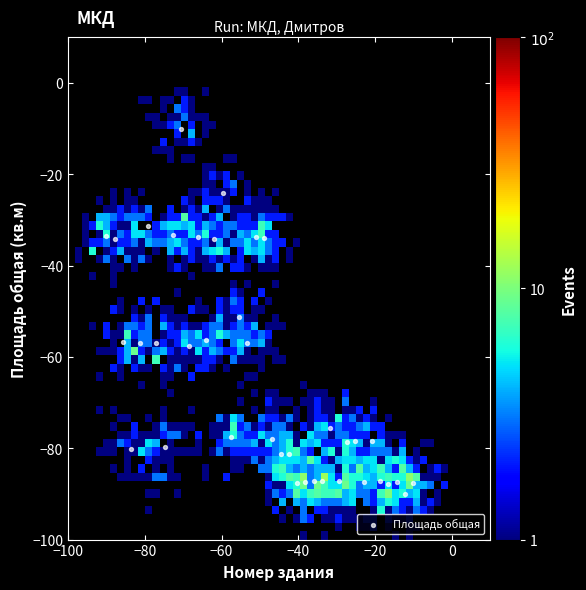

What is the range of Y values (max minus min)?

80.0